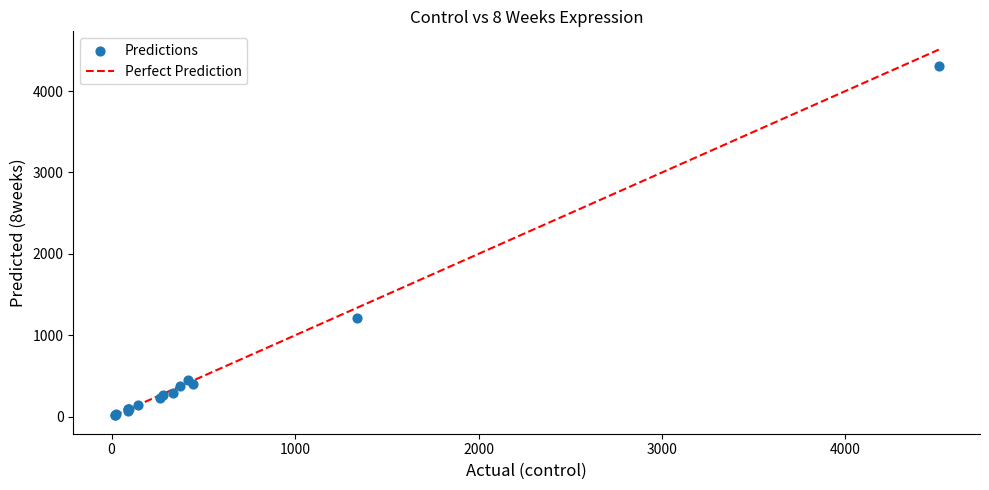

What Y value in the scatter plot is closest to 2160?

1215.6